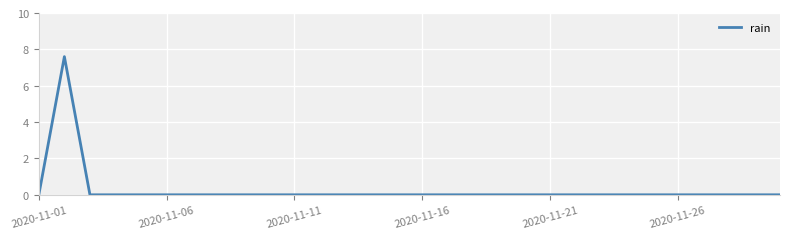

What is the maximum value shown in the chart?

7.6